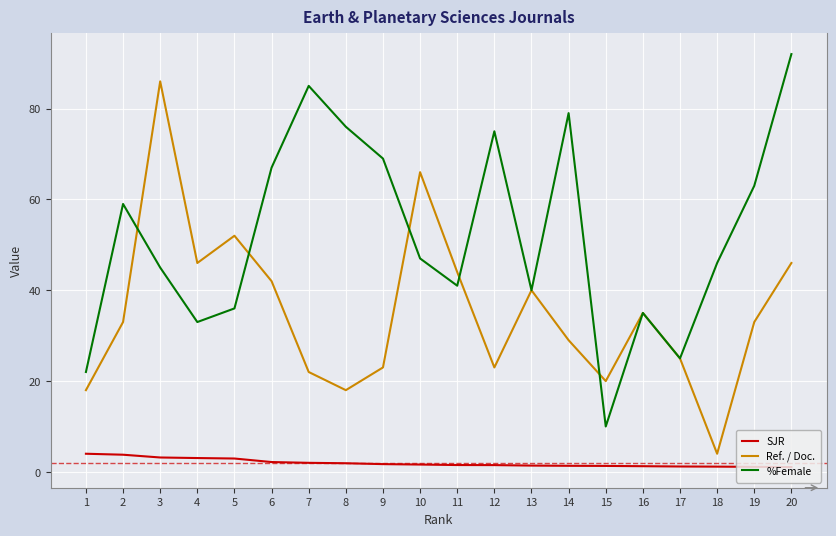

The value of SJR at 2 is 3.8. True or false?

True